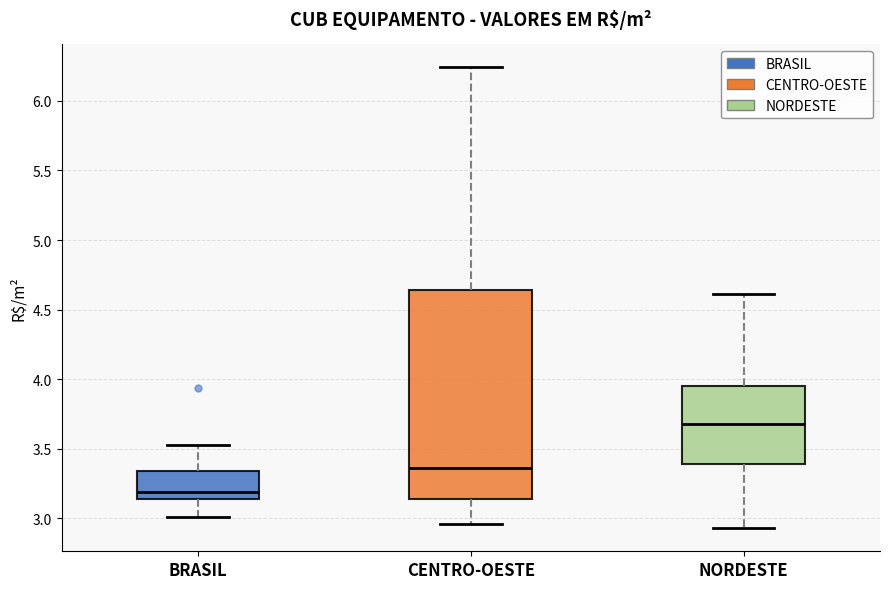

Reading left to right, transcribe this box plot: for each box, give where its median line is, the range the box spans, and where its two whiskers end, as read against the y-axis. The values are not printed on the chart, so give them approximately, as read against the axis.

BRASIL: median 3.20, box 3.15 to 3.35, whiskers 3.00 to 3.55
CENTRO-OESTE: median 3.35, box 3.15 to 4.65, whiskers 2.95 to 6.25
NORDESTE: median 3.70, box 3.40 to 3.95, whiskers 2.95 to 4.60